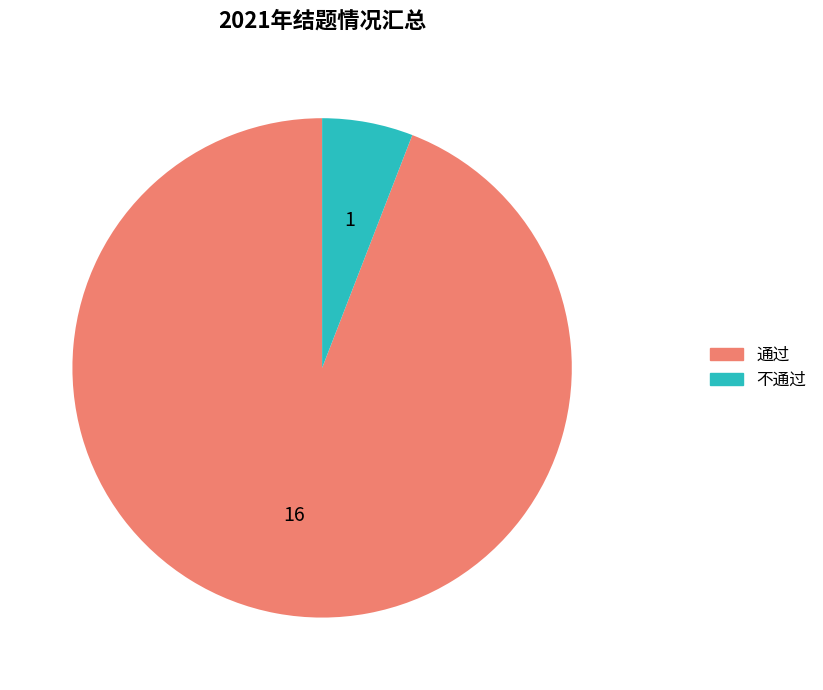

Is it true that 不通过 is 1% of the pie?

False